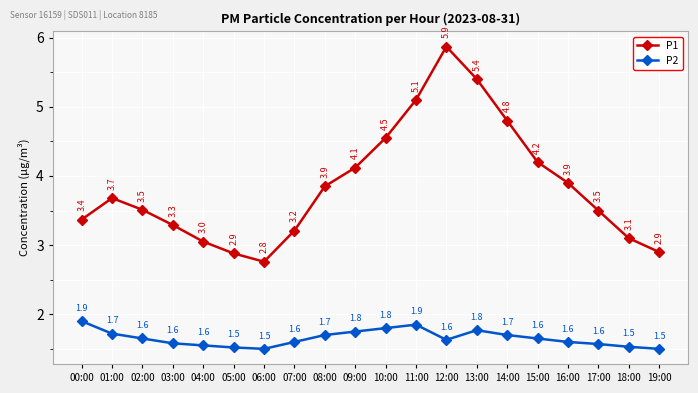

What is the highest value of the P2 series?

1.9